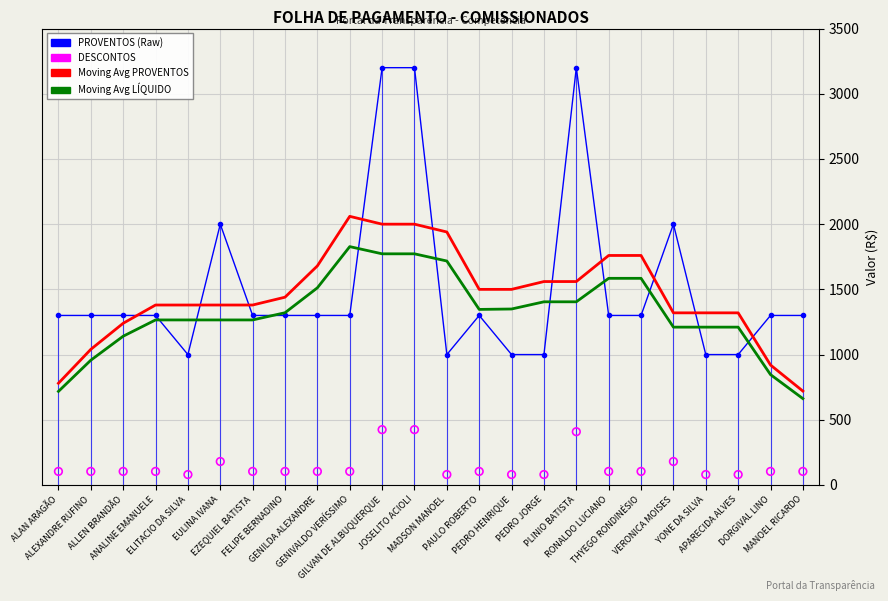

At which category is the sum across all series the highest?

GILVAN DE ALBUQUERQUE